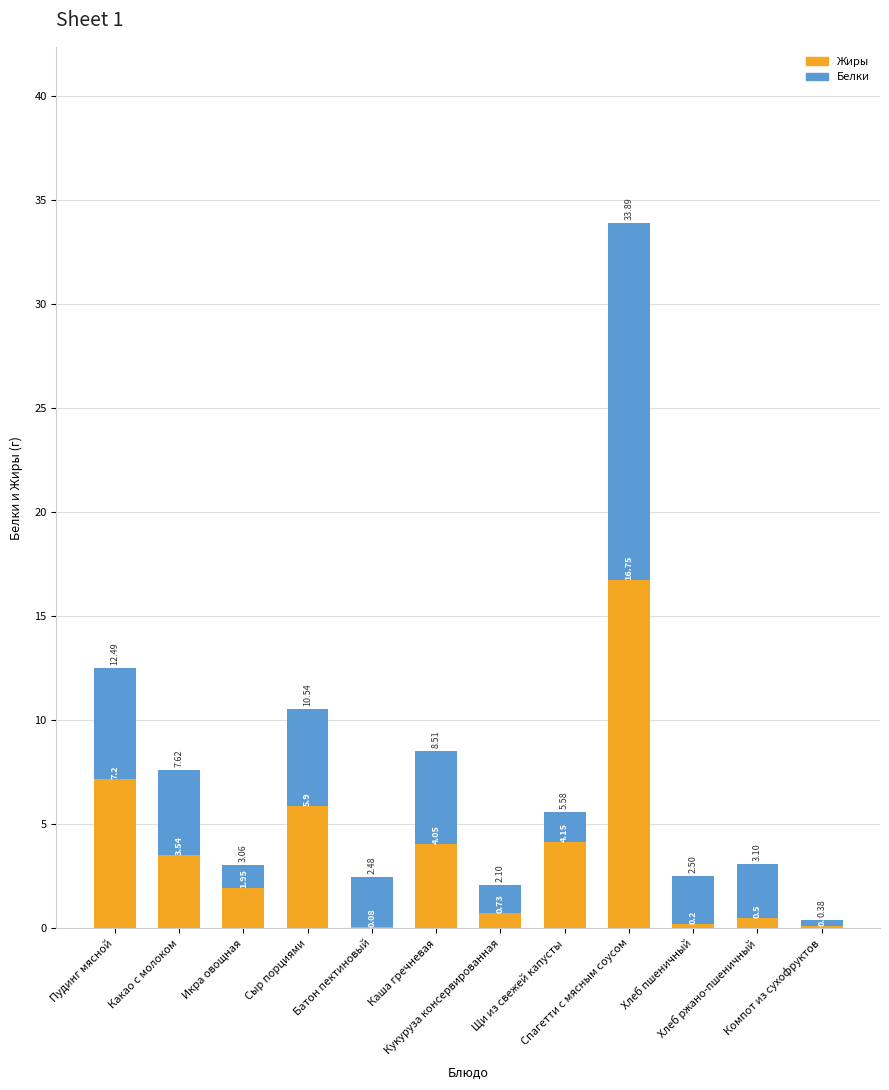

What is the maximum value for Жиры?

16.8